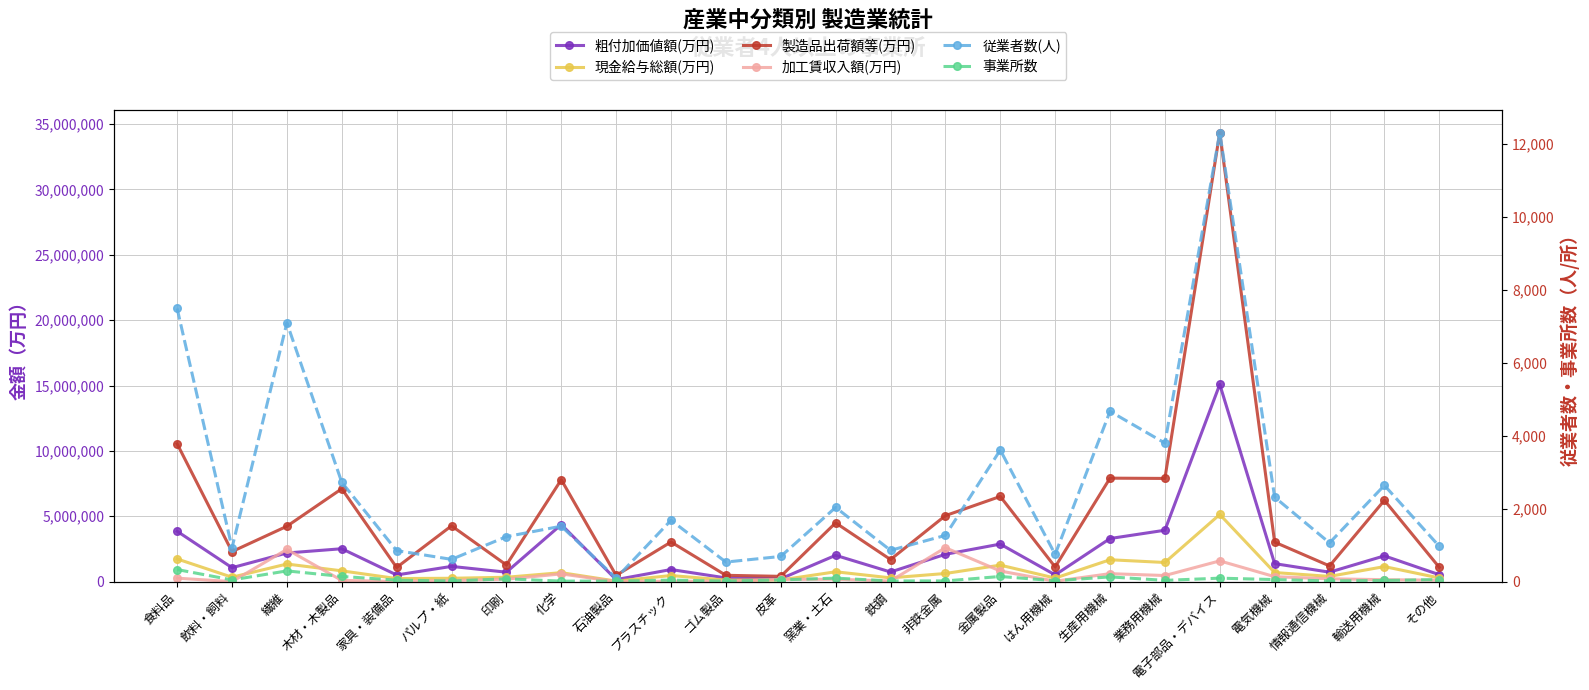

What is the label of the 16th point from the right?

石油製品